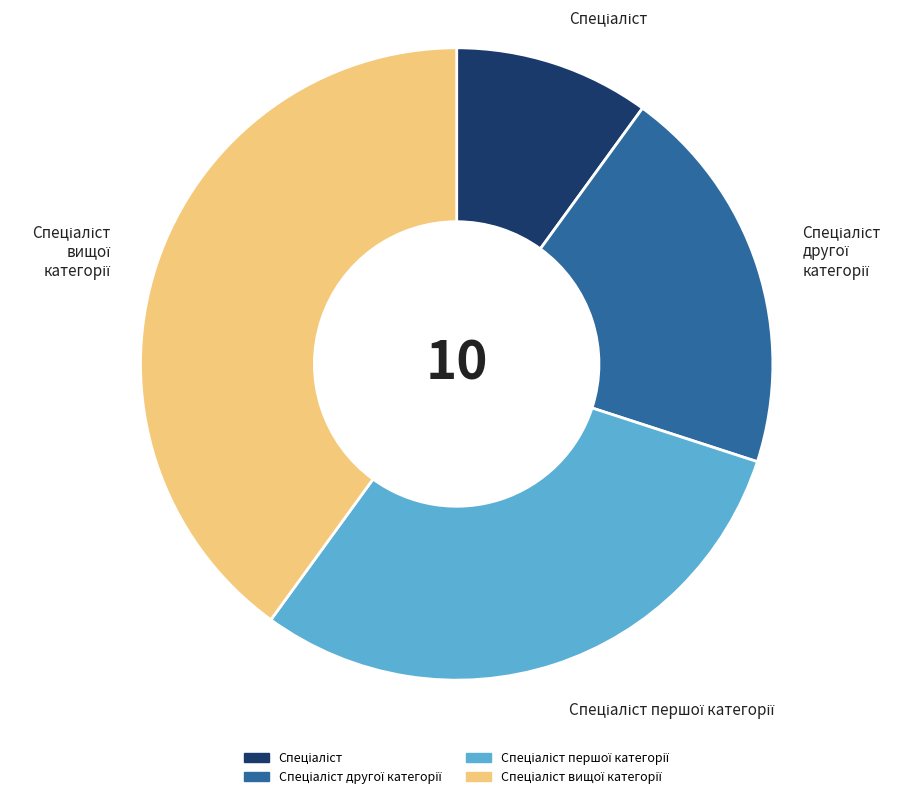

Is there any slice that represents more than half of the pie?

No